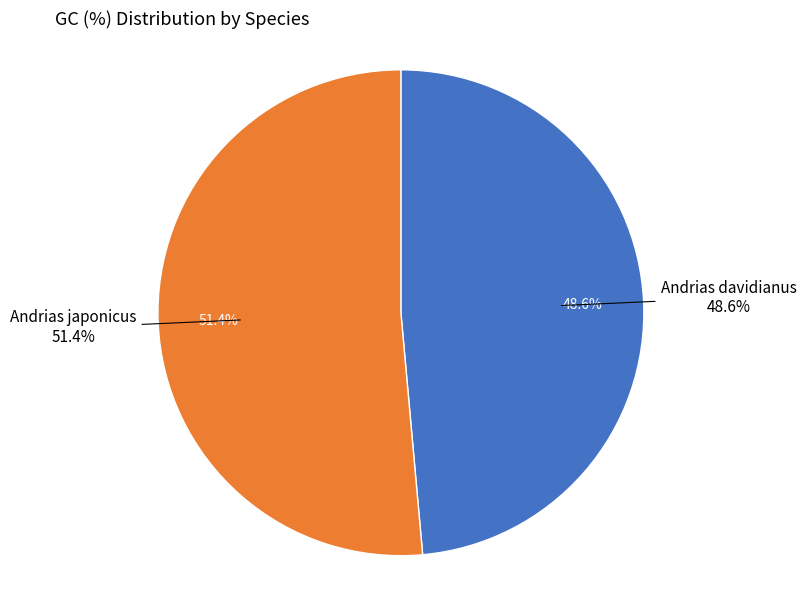

To the nearest percent, what is the average slice percentage?

50%